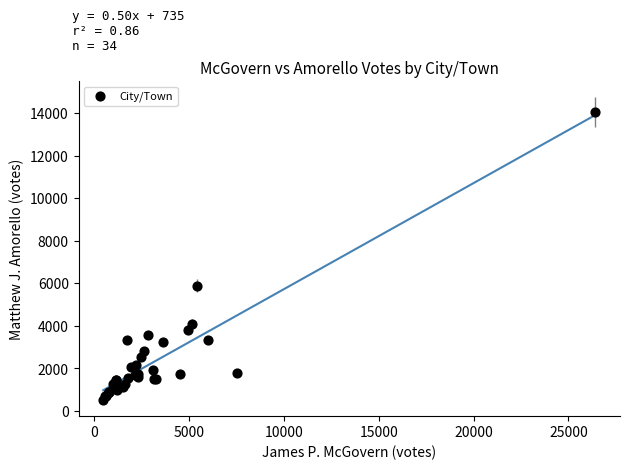

What Y value in the scatter plot is closest to 7287?

5898